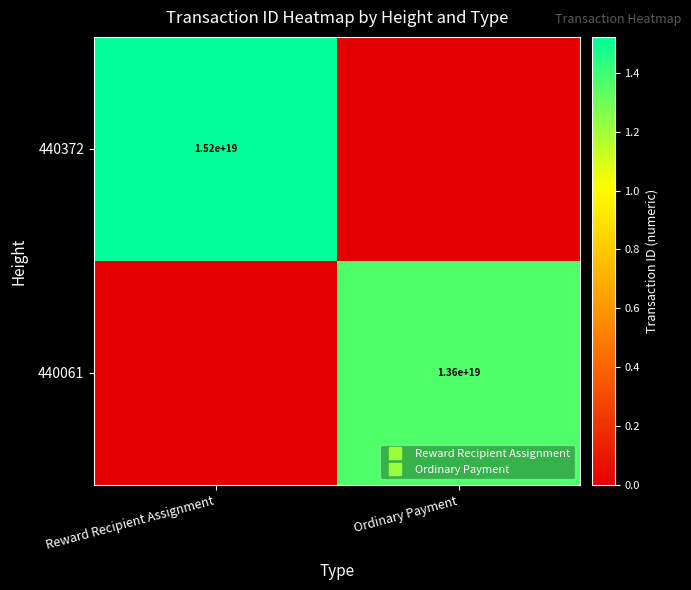

List the series in order of their peak value, lowest first.

440061, 440372